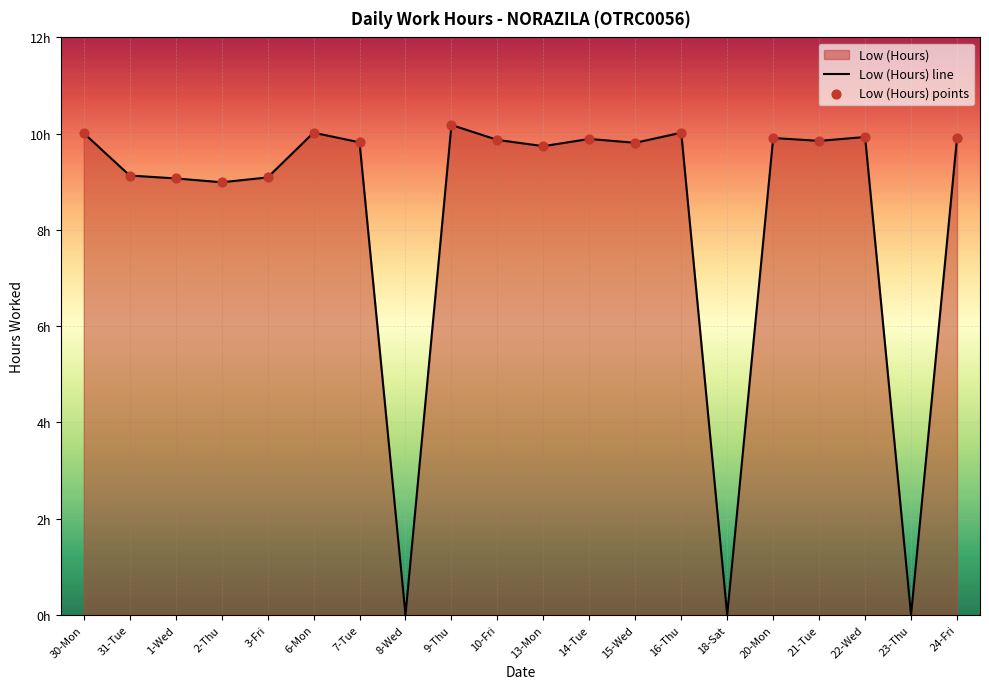

What is the change in value from 31-Tue to 7-Tue?

+0.7